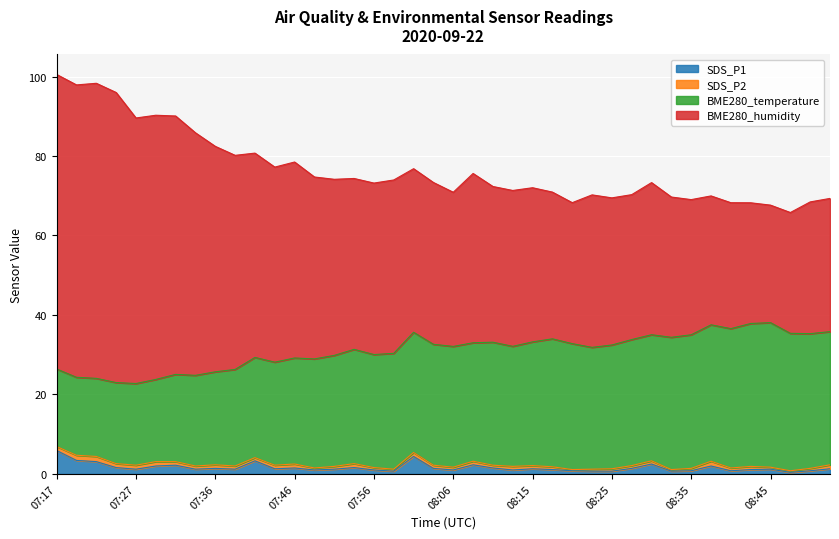

Where does the BME280_humidity series first go above 73?

07:17